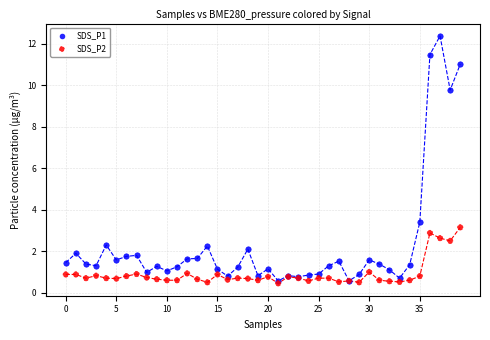

Which series has the widest spread of Y values?

SDS_P1